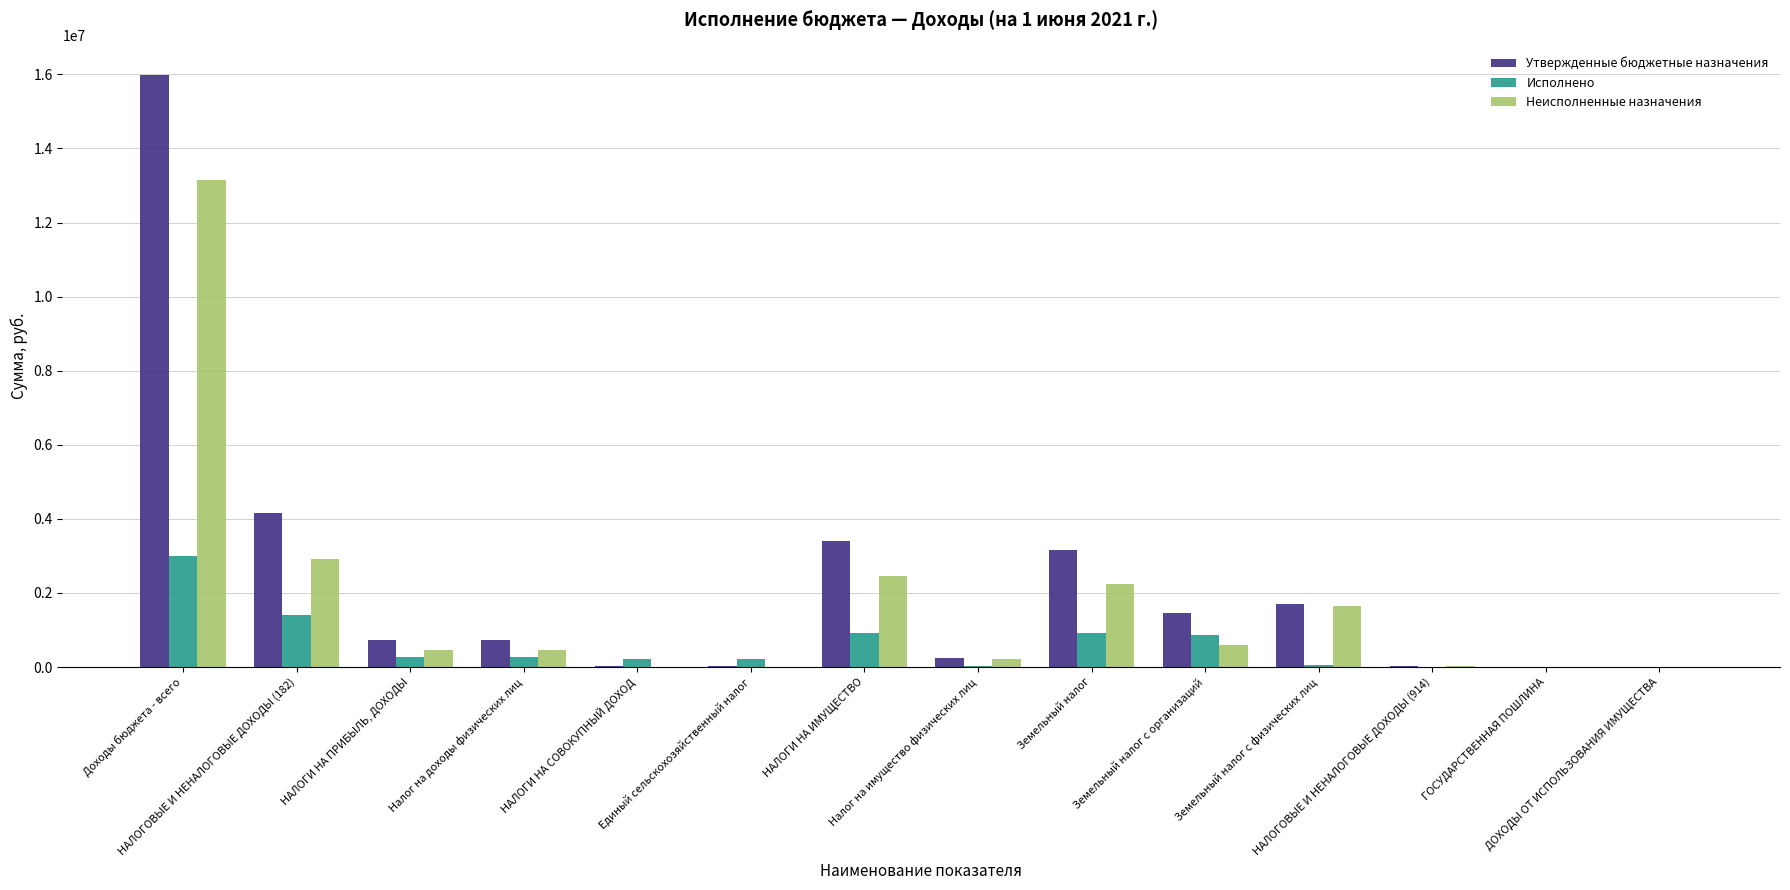

What is the maximum value shown in the chart?

15982450.0